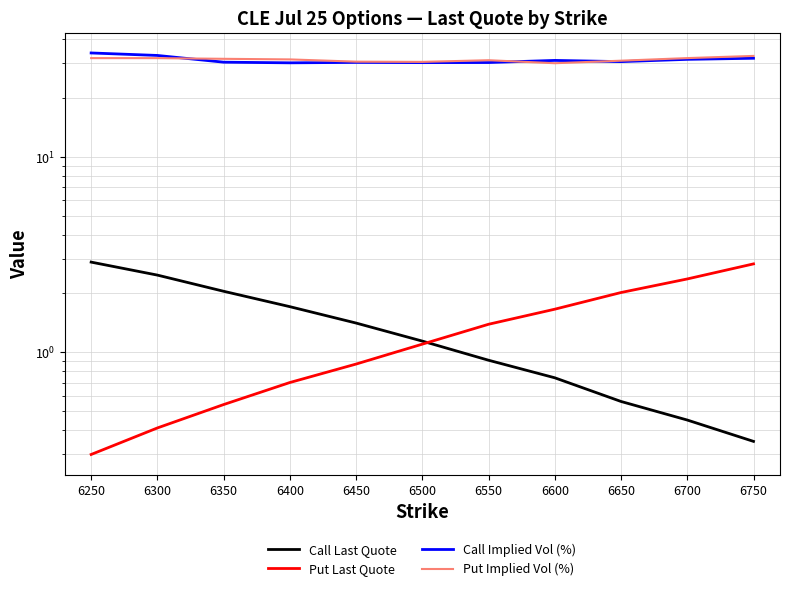

What is the average value of the Call Last Quote series?

1.3